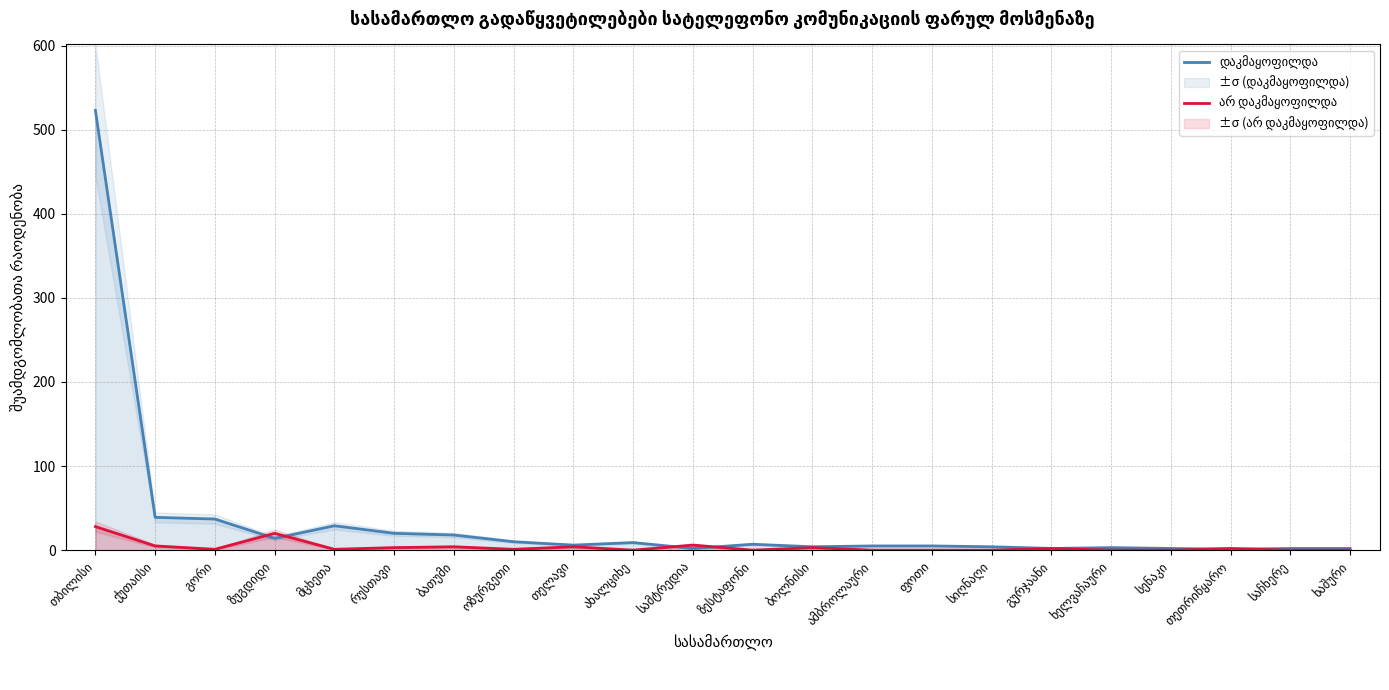

Which series has the largest range (max minus min)?

დაკმაყოფილდა